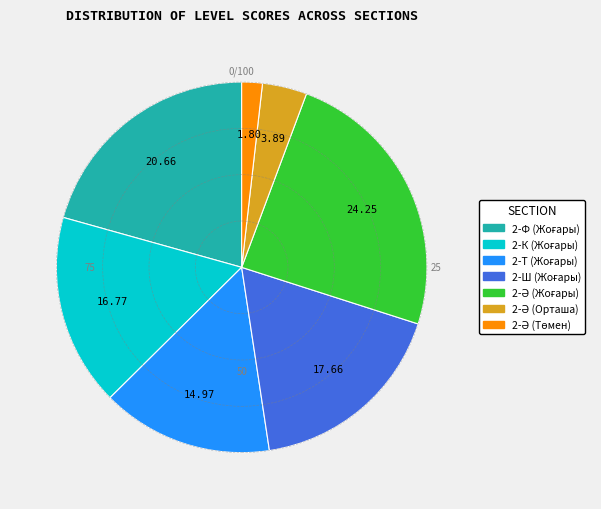

Does any single category account for the majority?

No